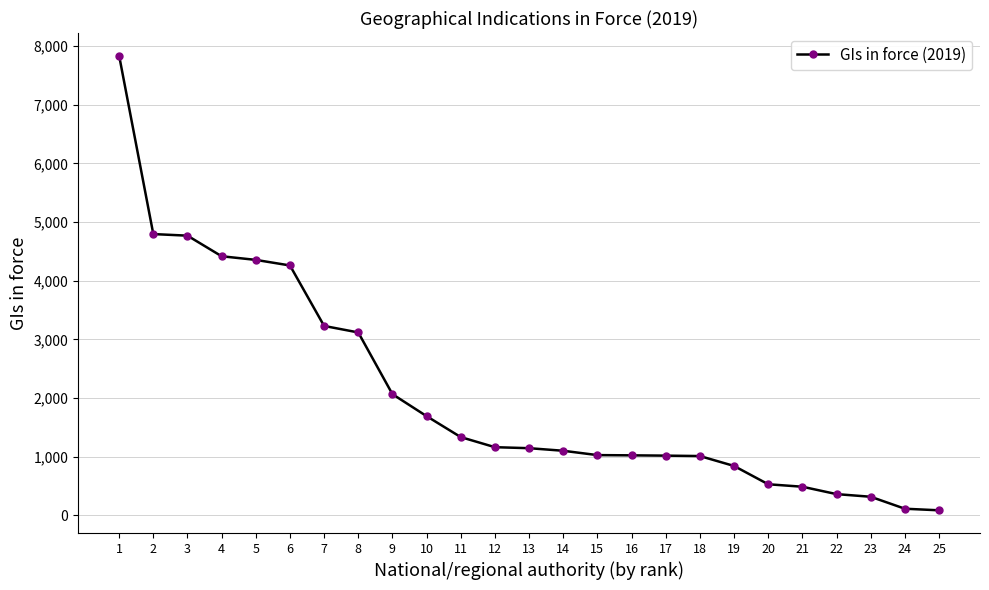

What is the maximum value shown in the chart?

7834